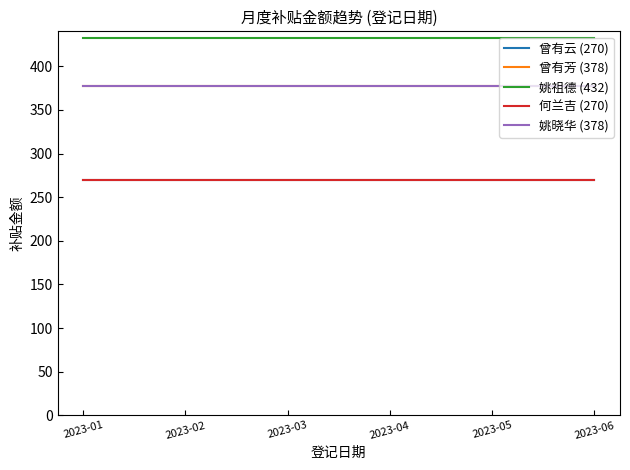

Does the chart display data point markers on the line(s)?

No